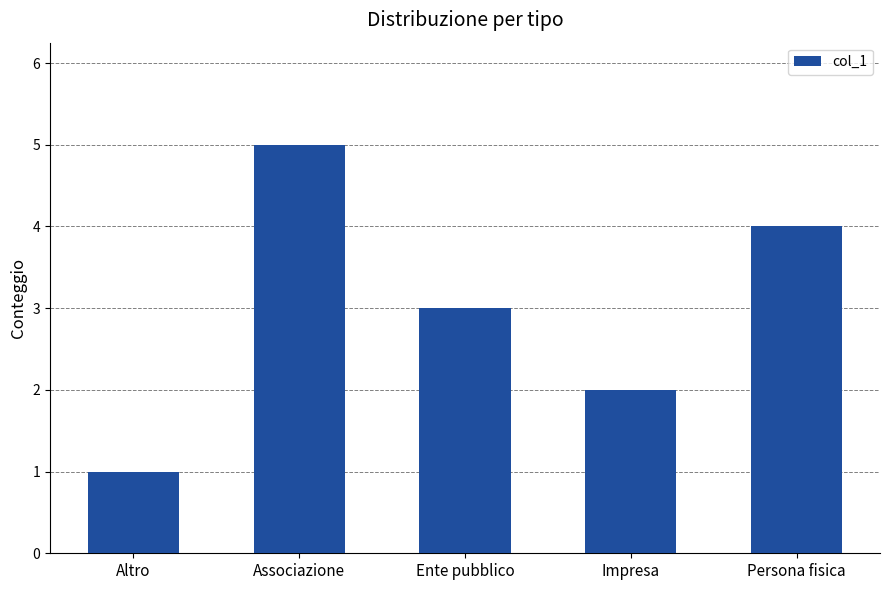

True or false: the data shows 3 at Impresa.

False